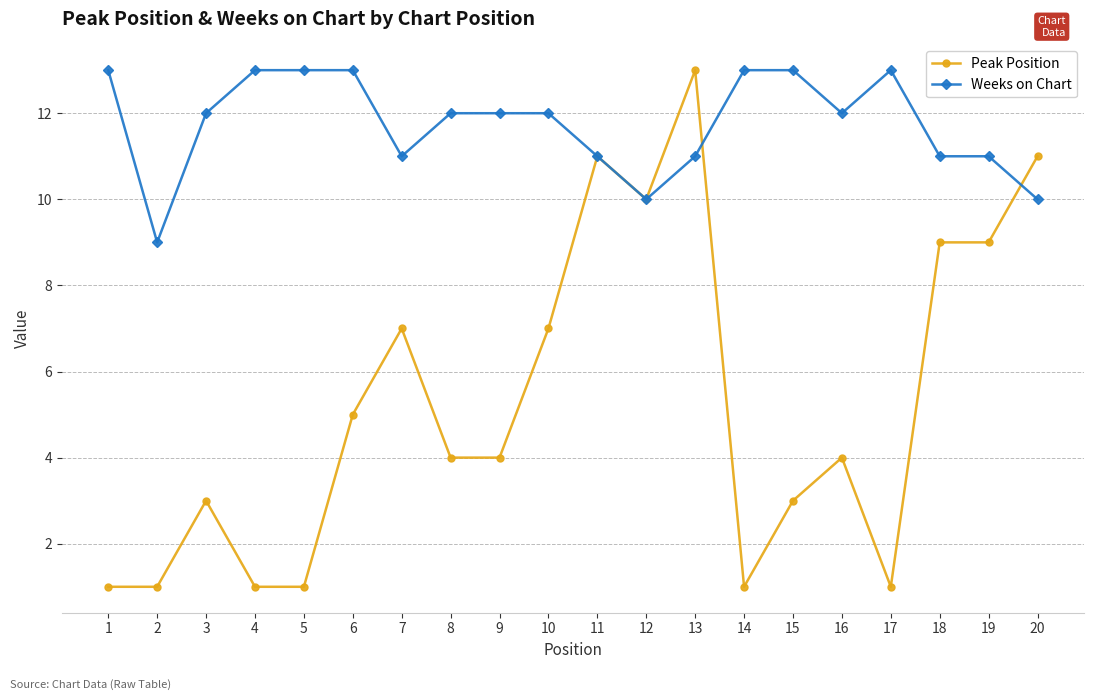

What is the spread (max minus min) of values at 9?

8